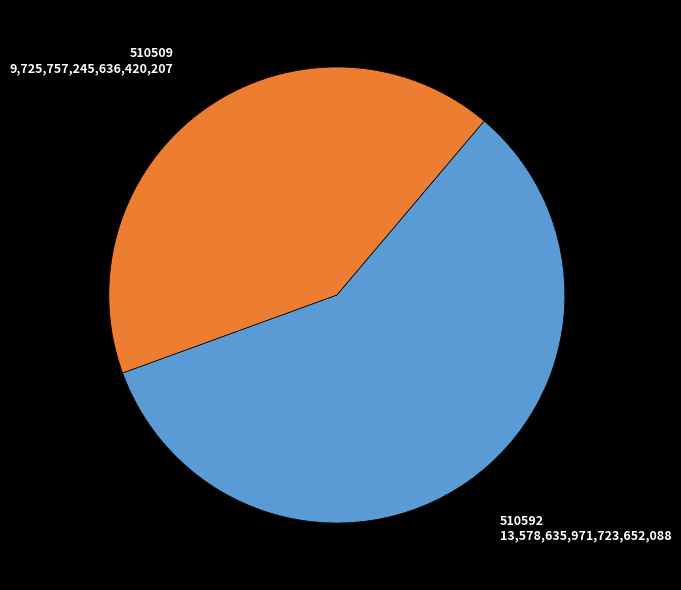

Is there a majority slice in this chart?

Yes